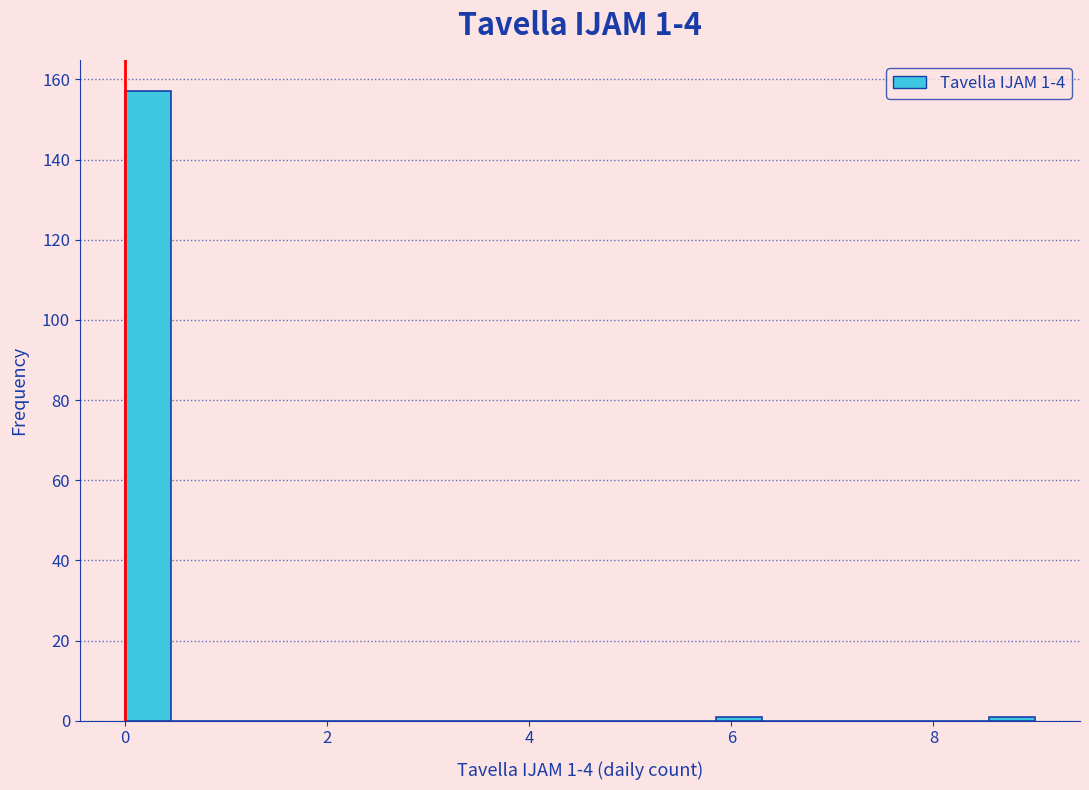

Around what value on the x-axis is the tallest bar? Give the approximate position of its centre, as read against the axis.

0.2